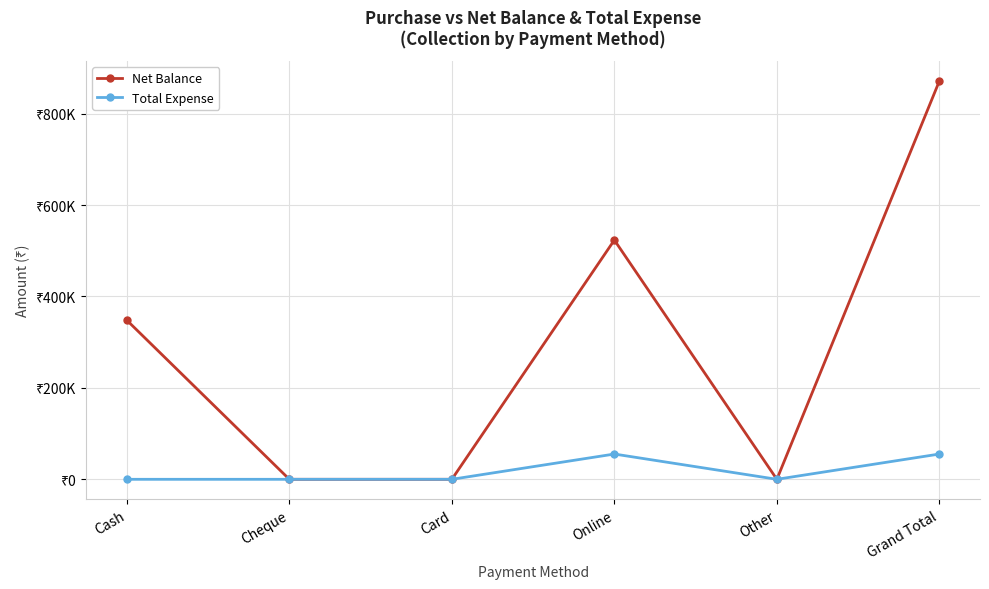

What are all the series names shown in the legend?

Net Balance, Total Expense